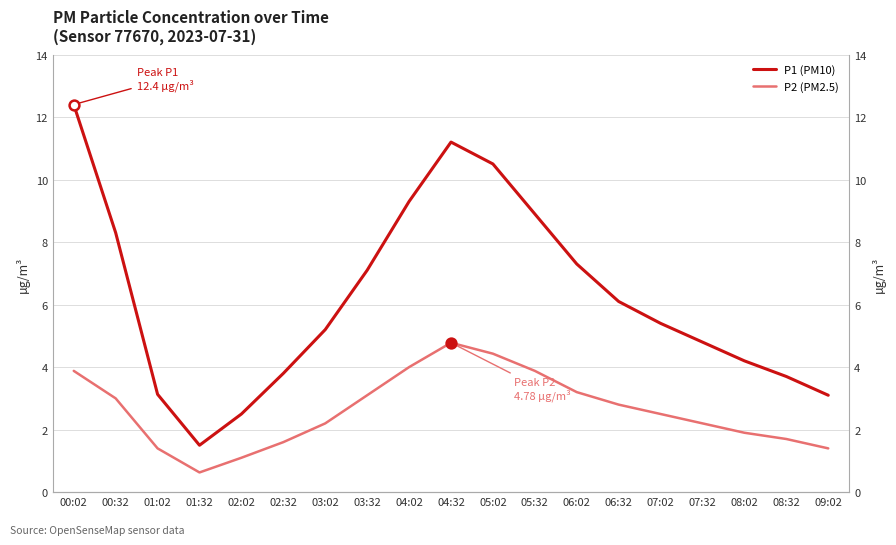

Which series has the largest total across all categories?

P1 (PM10)